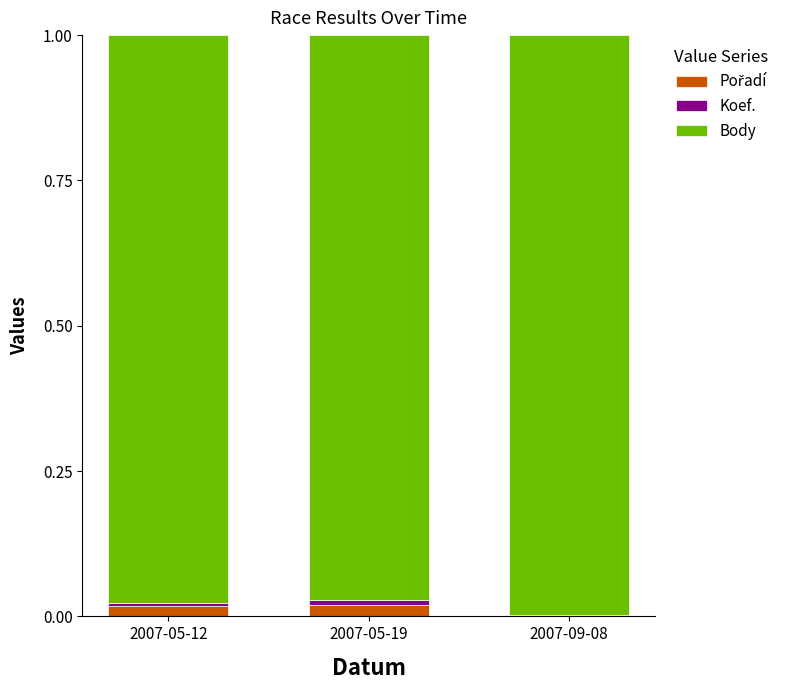

Does the chart contain stacked bars?

Yes